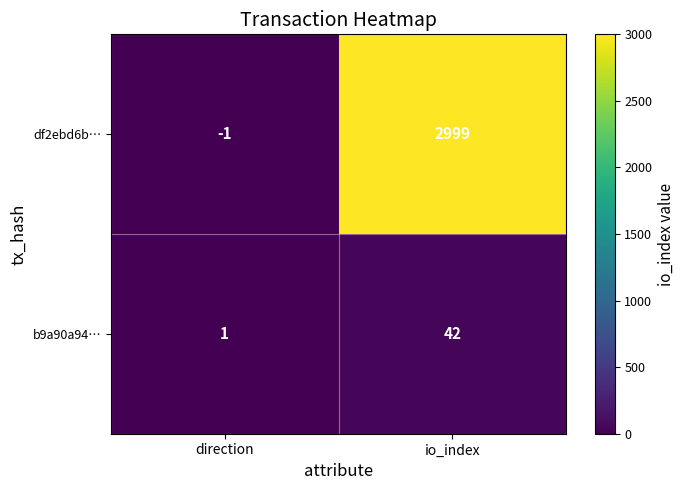

Reading left to right, what are all the values shown in this chart?

df2ebd6b…: -1	2999
b9a90a94…: 1	42